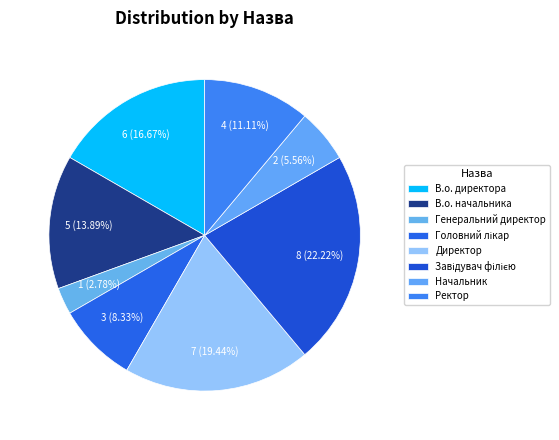

To the nearest percent, what percentage of the pie is В.о. директора?

17%